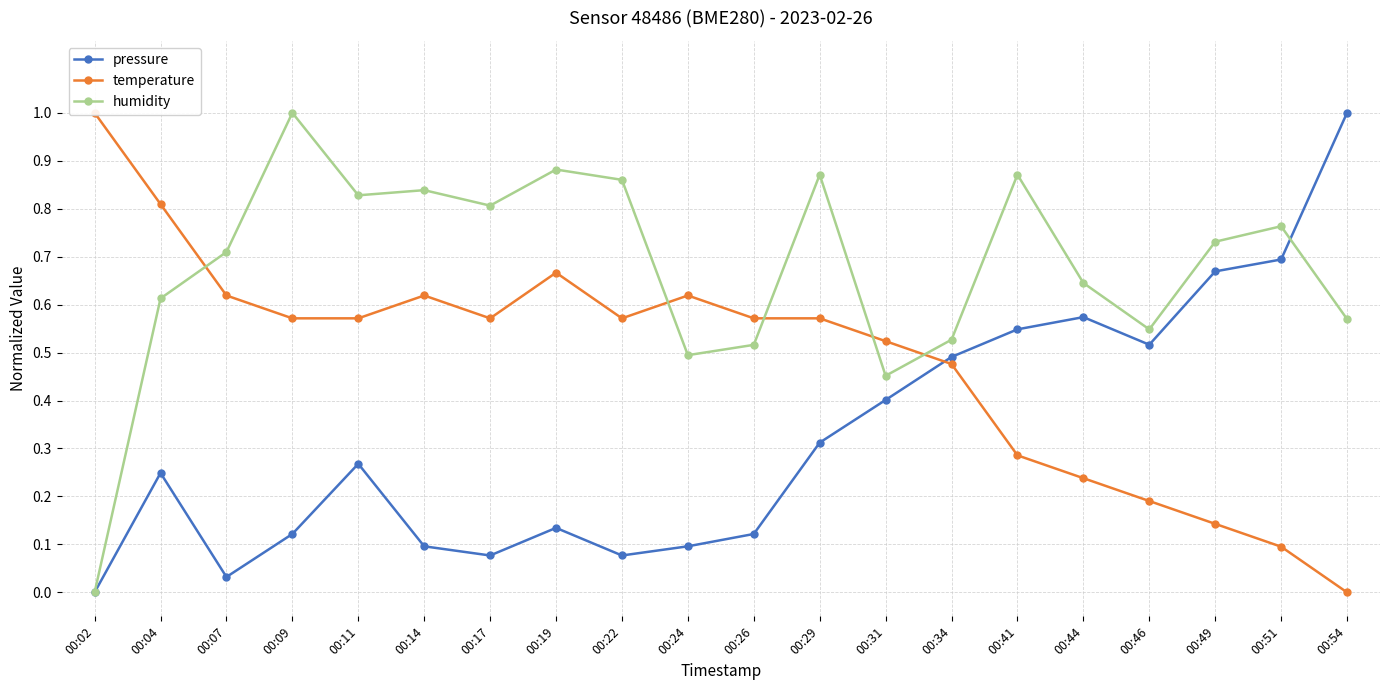

Between 00:22 and 00:46, which series saw the biggest shift?

pressure